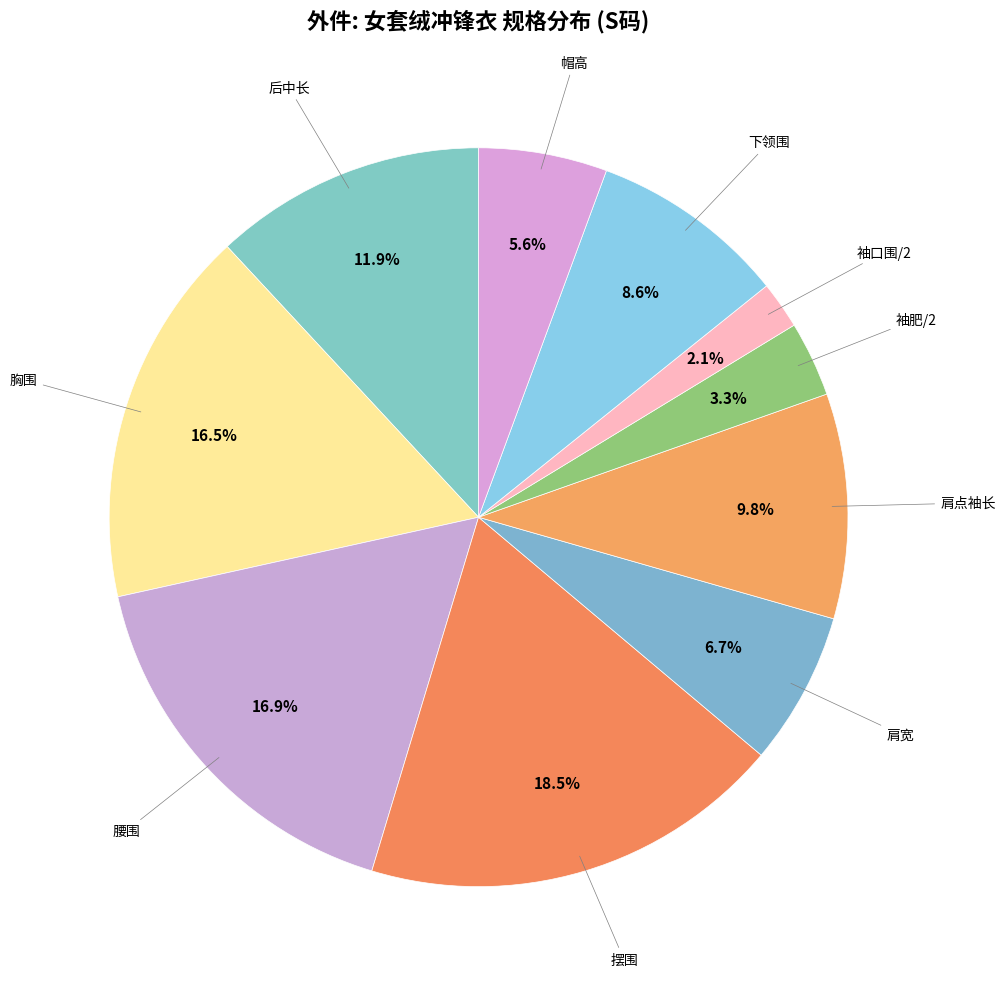

What is the ratio of the value at 摆围 to the value at 袖肥/2?

5.6